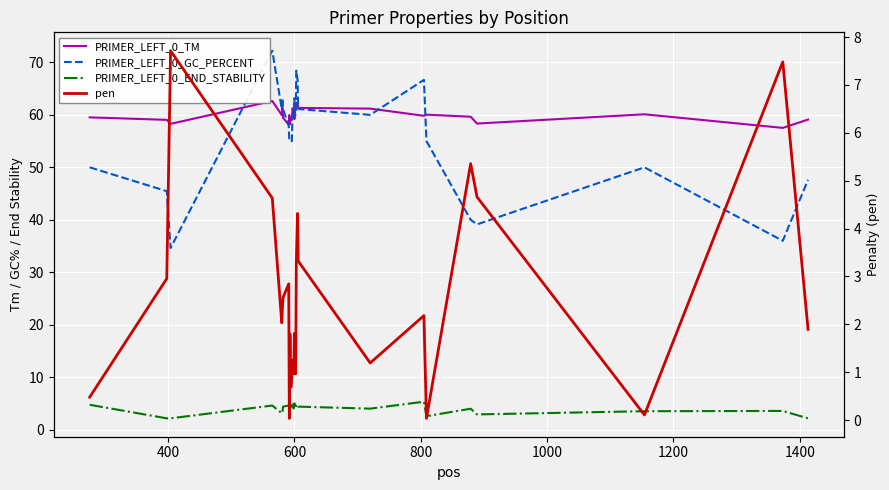

Is this an area chart (filled region under the line)?

No